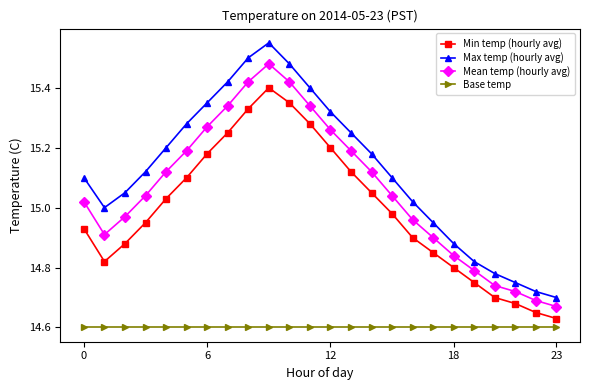

True or false: Base temp and Mean temp (hourly avg) intersect in this chart.

False